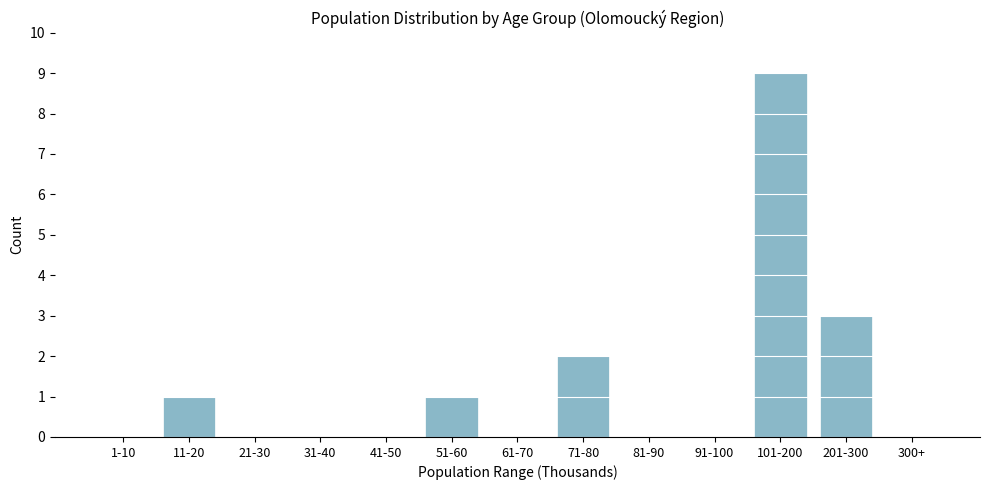

Reading left to right, transcribe all the data shown in this chart.

1-10=0	11-20=1	21-30=0	31-40=0	41-50=0	51-60=1	61-70=0	71-80=2	81-90=0	91-100=0	101-200=9	201-300=3	300+=0